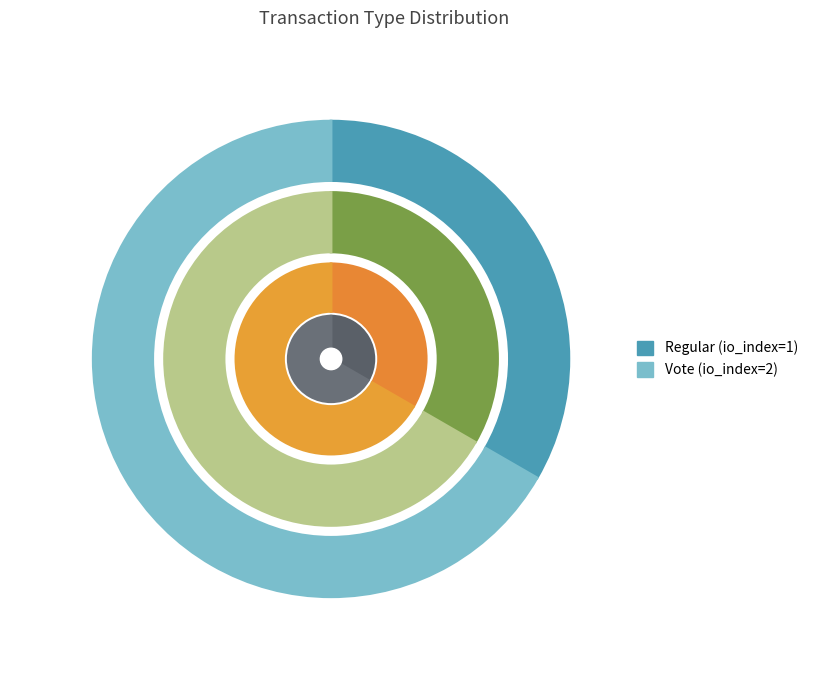

What percentage is NOT represented by Vote?

33.3%